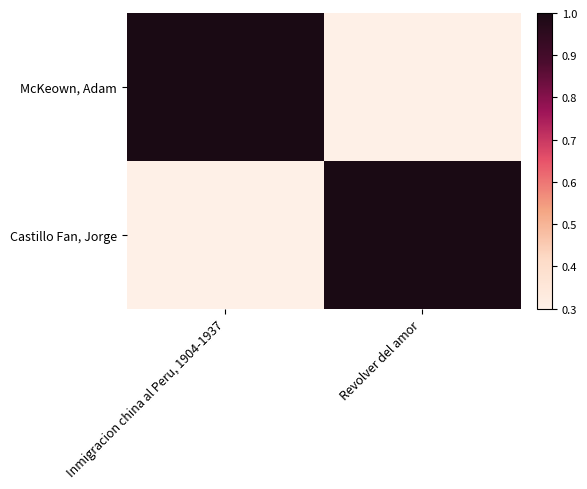

What is the spread (max minus min) of values at Inmigracion china al Peru, 1904-1937?

0.7